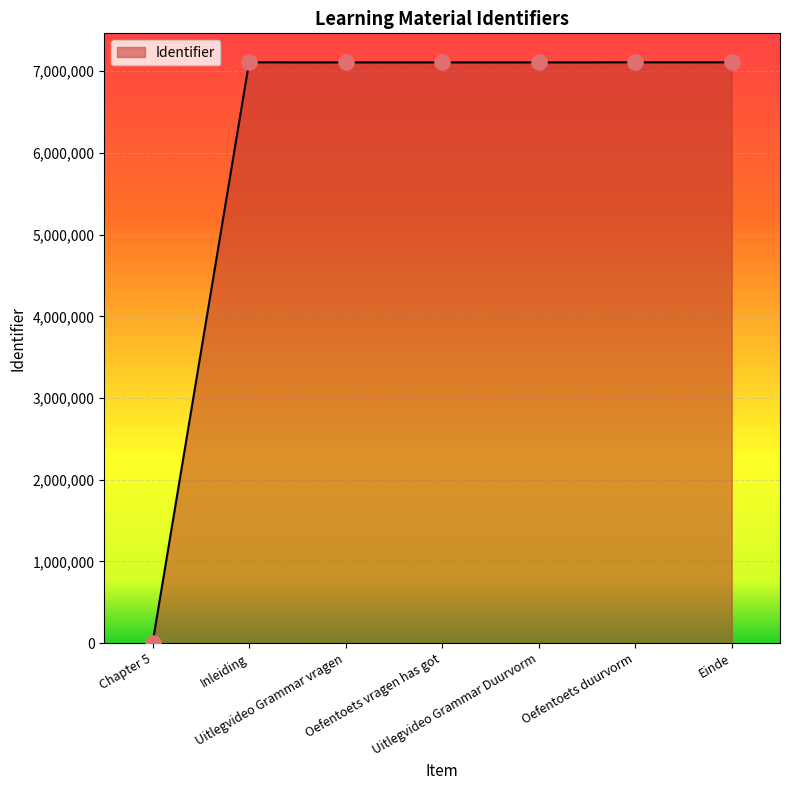

Approximately how many times larger is the value at Uitlegvideo Grammar Duurvorm compared to Oefentoets vragen has got?

1.0